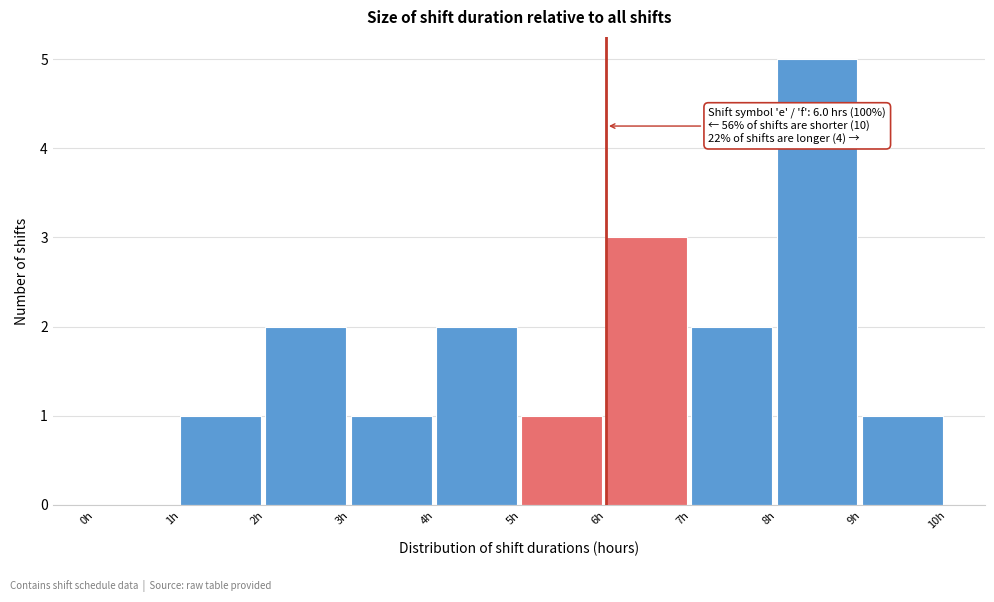

Over which range of the x-axis is the bar tallest?

8 to 9